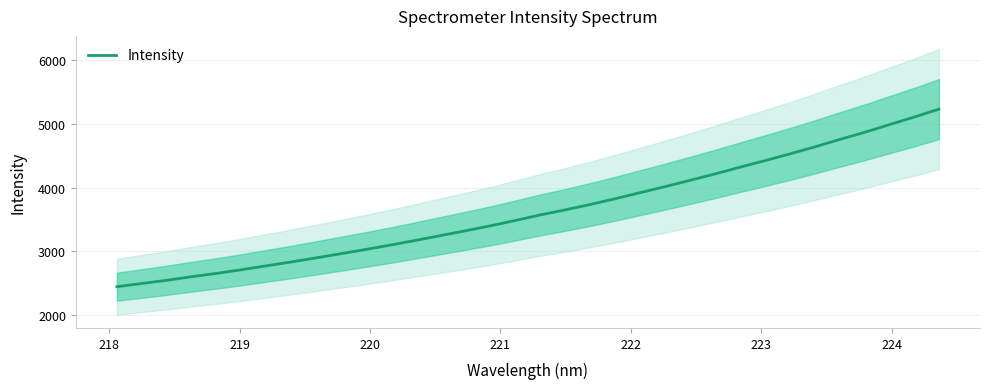

Reading left to right, transcribe all the data shown in this chart.

2443.7	2493.3	2544.3	2600.3	2652.8	2710.3	2771.2	2832.1	2896.5	2962.4	3029.4	3099.0	3172.3	3247.1	3322.7	3400.2	3485.1	3571.8	3651.1	3735.7	3825.7	3920.8	4015.4	4113.9	4214.2	4319.1	4421.7	4527.5	4637.7	4754.1	4866.1	4987.2	5106.5	5232.2